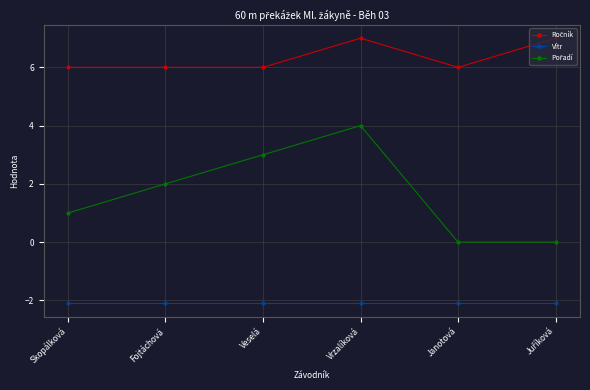

What is the label of the 5th point from the left?

Janotová